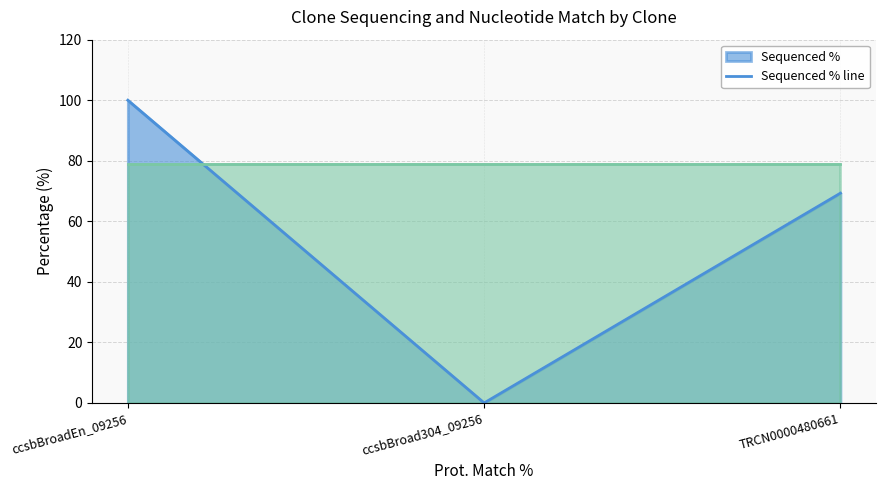

What is the label of the 3rd point from the left?

TRCN0000480661